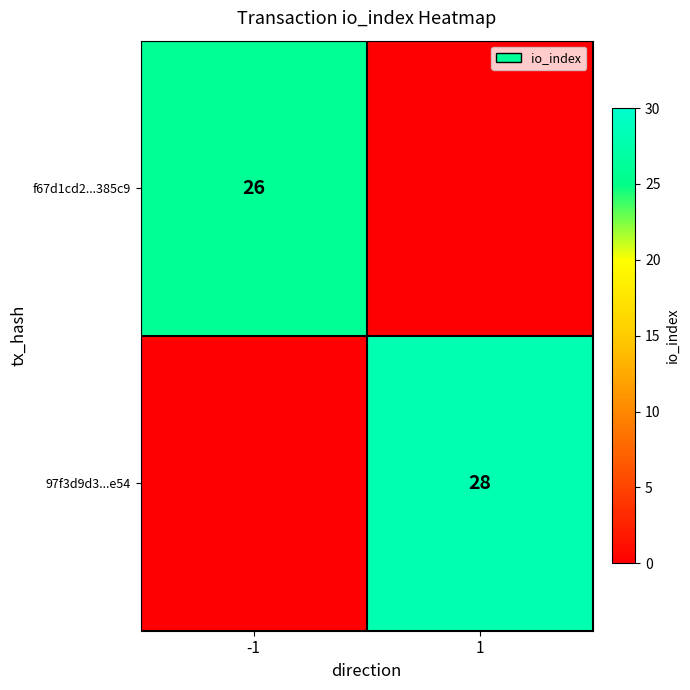

True or false: f67d1cd2...385c9 has a value of 44 at -1.

False